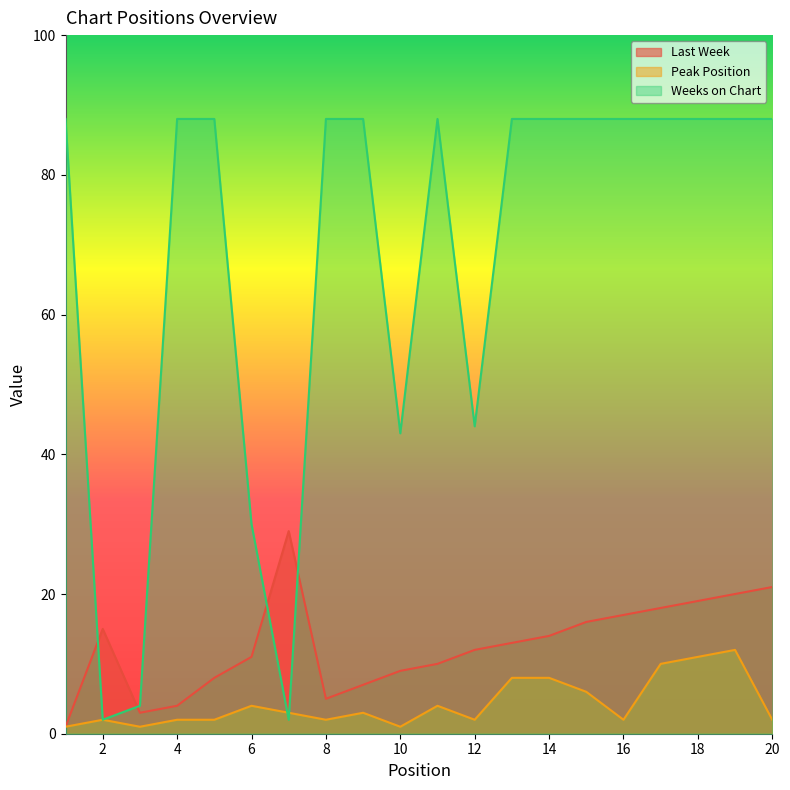

Which series has the largest total across all categories?

Weeks on Chart